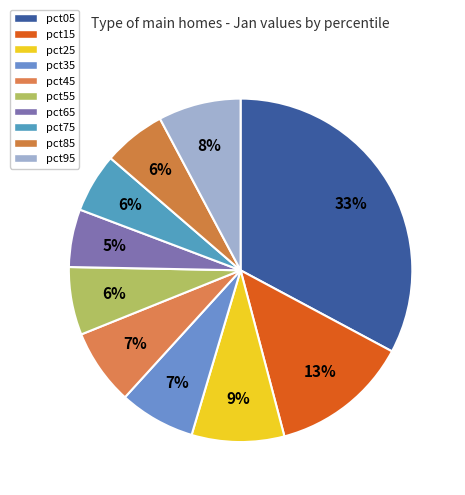

How many slices are in this pie chart?

10